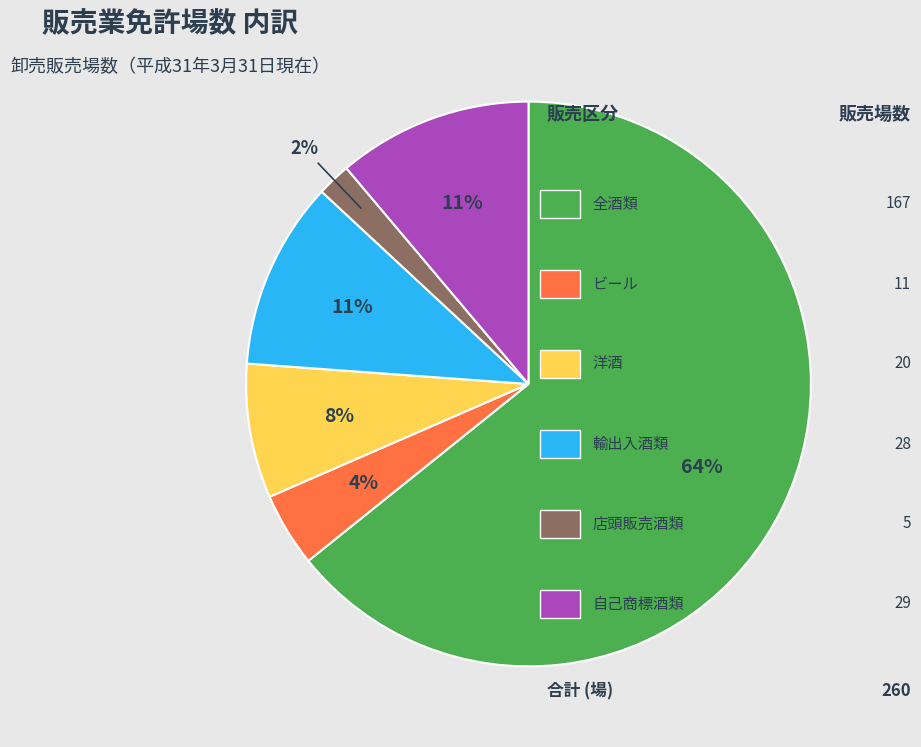

Does any single category account for the majority?

Yes